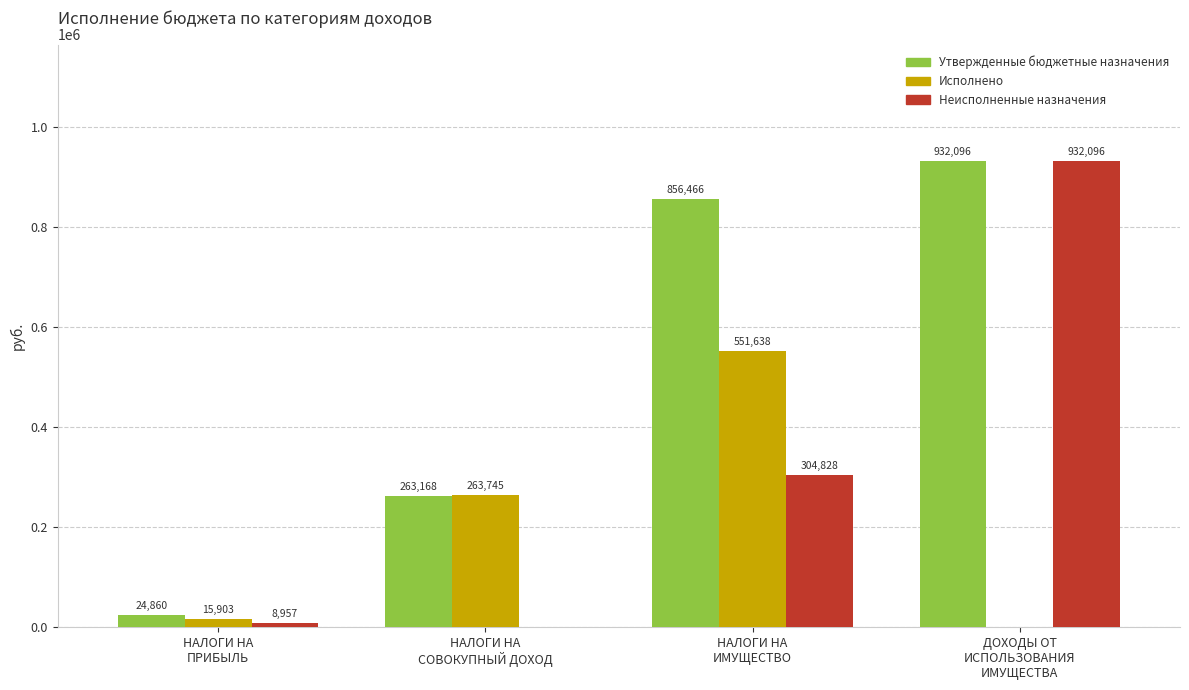

What is the sum of all Неисполненные назначения values?

1245881.1